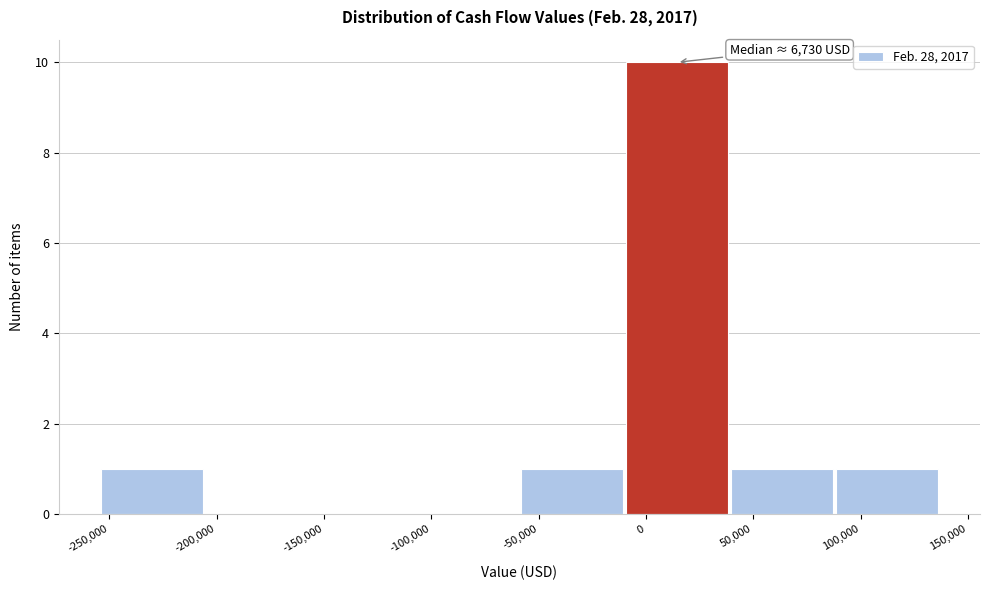

Which range on the x-axis has the tallest bar?

-10000 to 40000